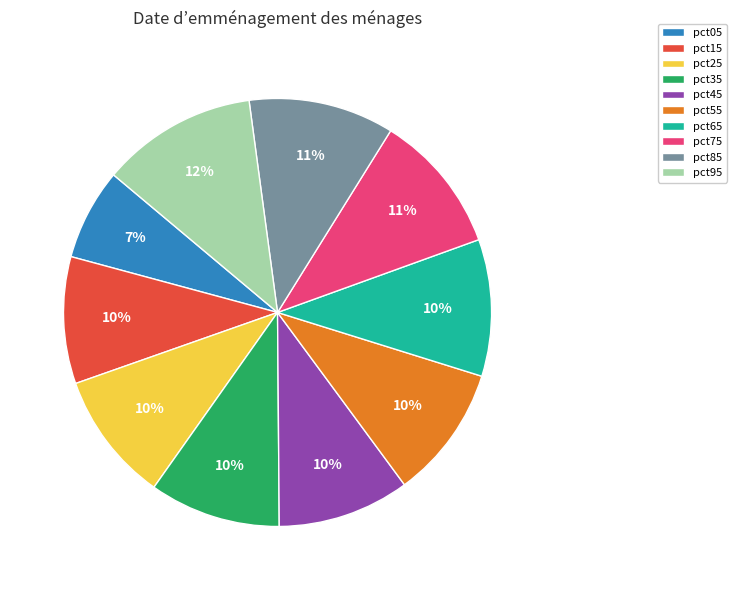

Do pct45 and pct35 together represent more than half of the pie?

No